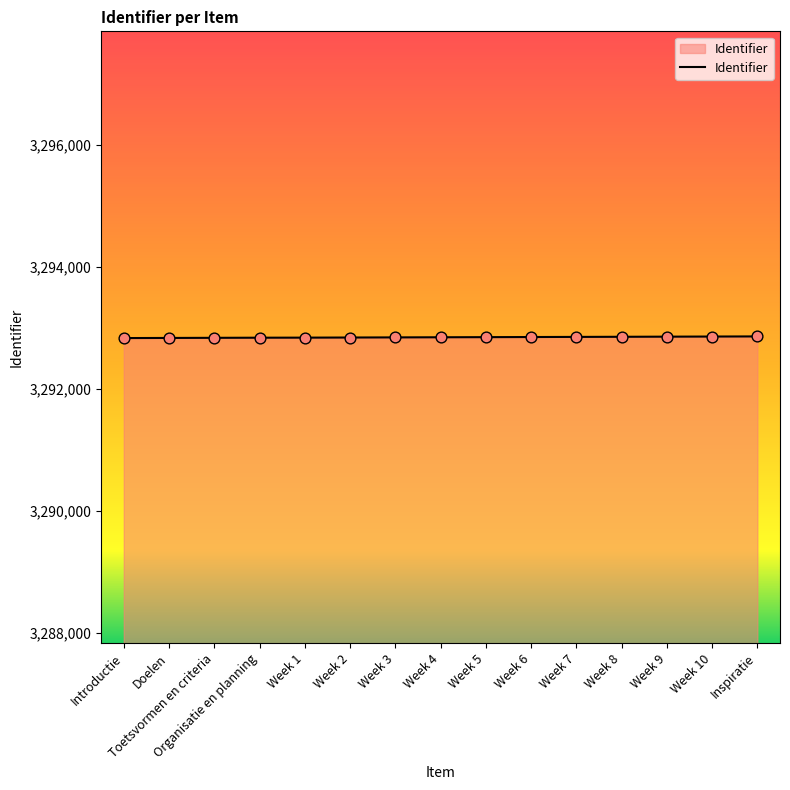

Approximately how many times larger is the value at Doelen compared to Week 4?

1.0